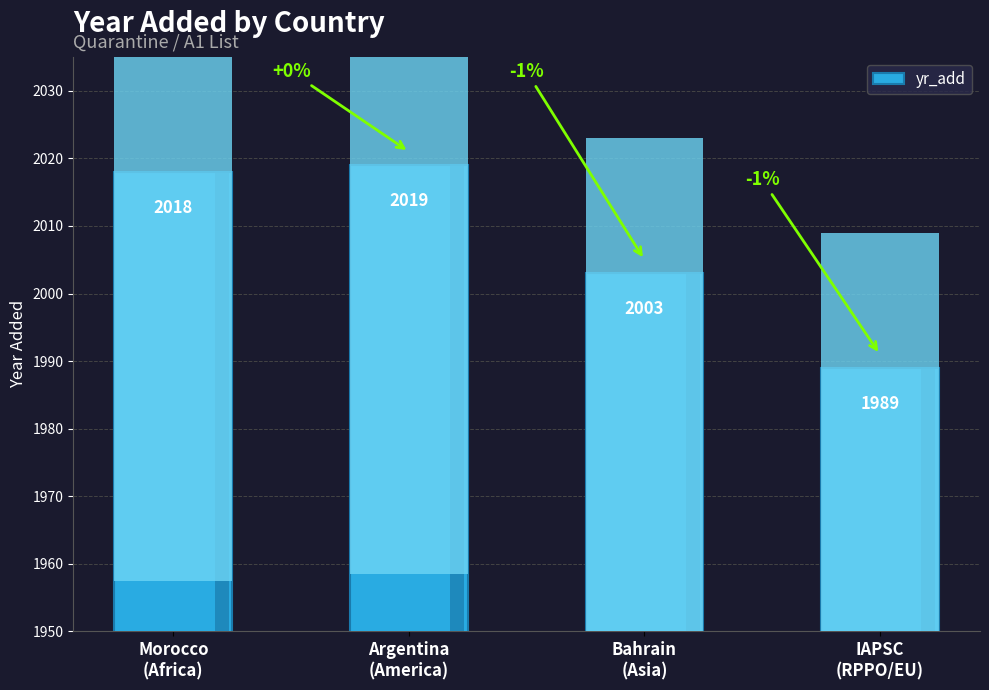

Which label corresponds to the largest value in the chart?

Argentina
(America)